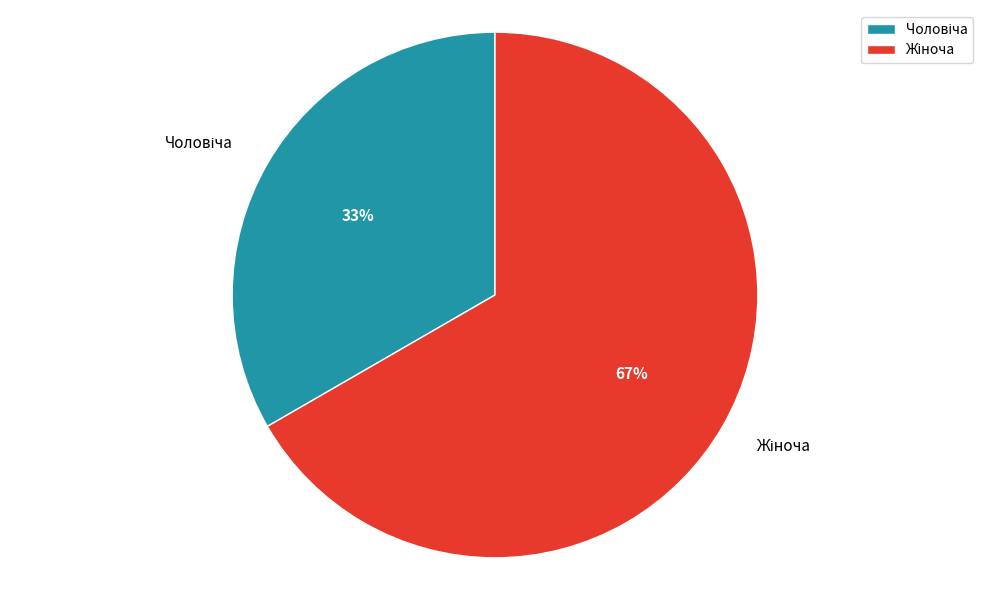

Is there a majority slice in this chart?

Yes